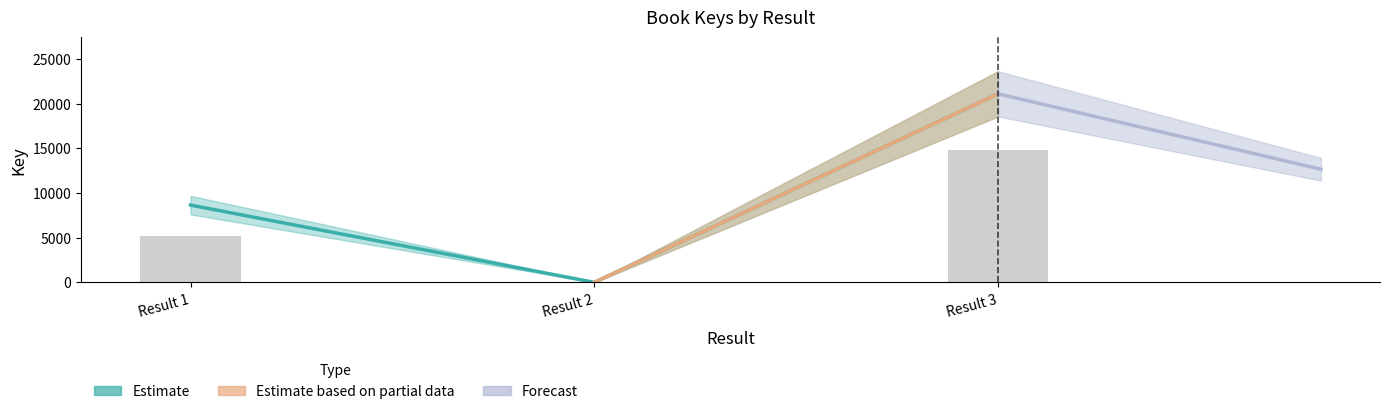

The chart shows a value of 3264 at Result 1. True or false?

False